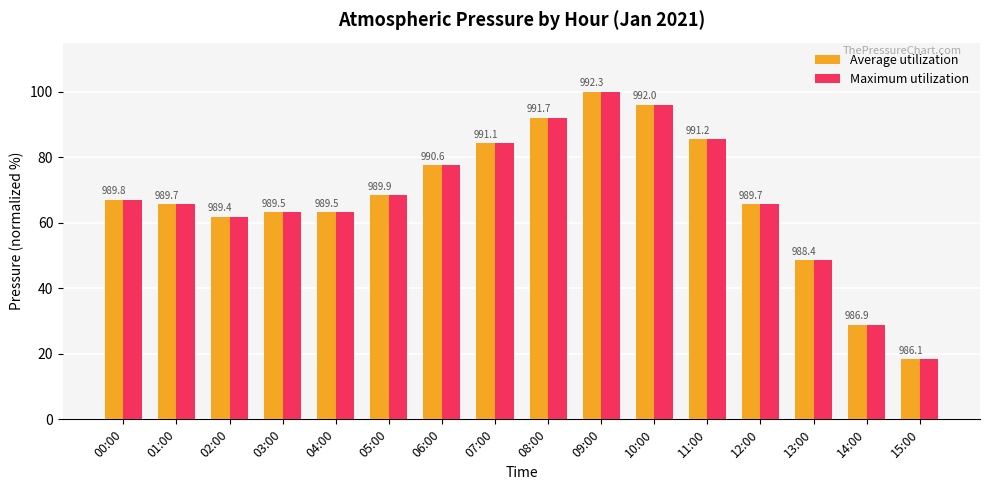

What position from the right is 05:00?

11